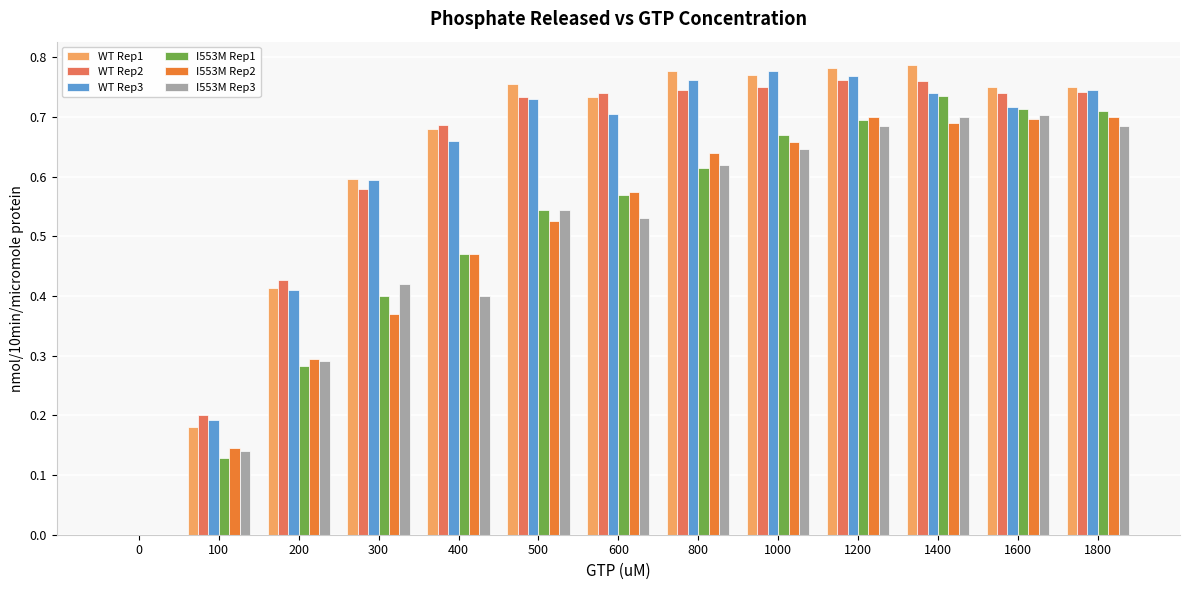

Are the bars horizontal?

No